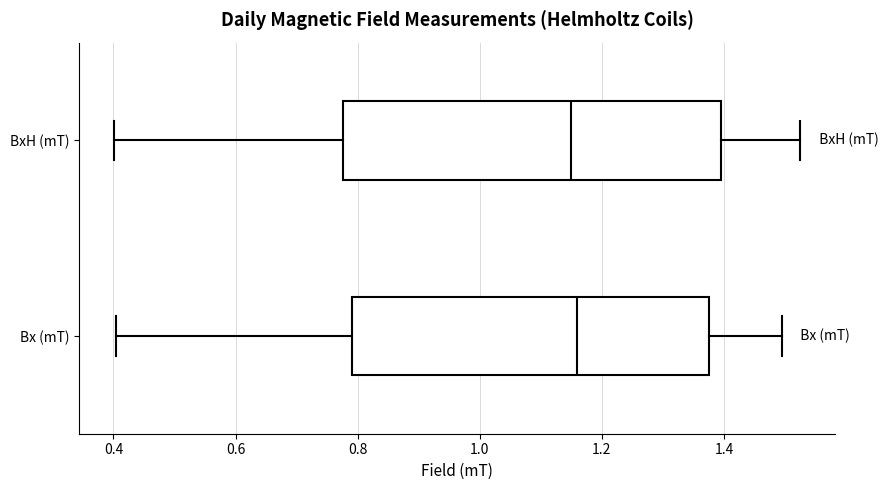

Reading bottom to top, read every box against the x-axis: the position of its median line, the range the box covers, and the ends of its whiskers. The values are not printed on the chart, so give them approximately, as read against the axis.

Bx (mT): median 1.16, box 0.80 to 1.38, whiskers 0.40 to 1.50
BxH (mT): median 1.16, box 0.78 to 1.40, whiskers 0.40 to 1.52